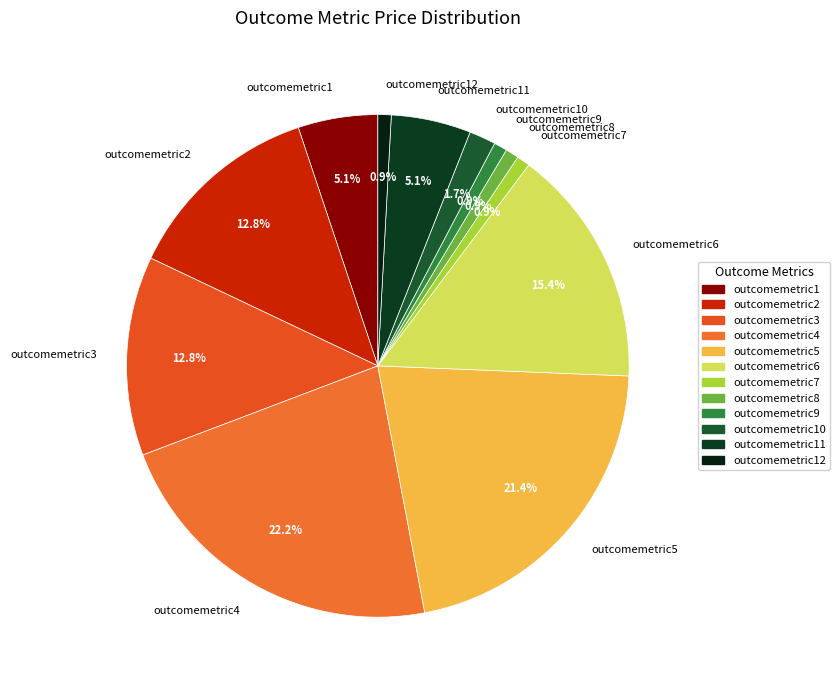

Between outcomemetric9 and outcomemetric5, which is larger?

outcomemetric5